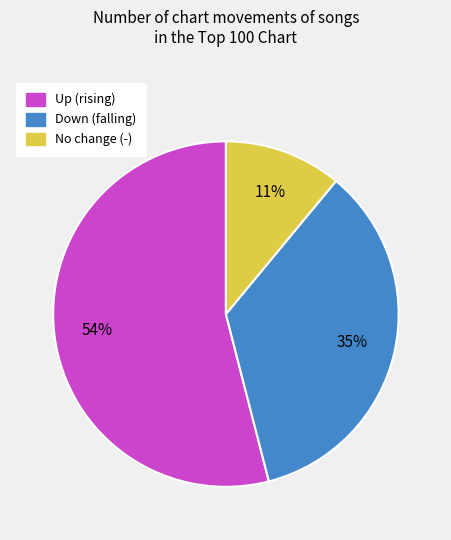

Which category accounts for the majority?

Up (rising)